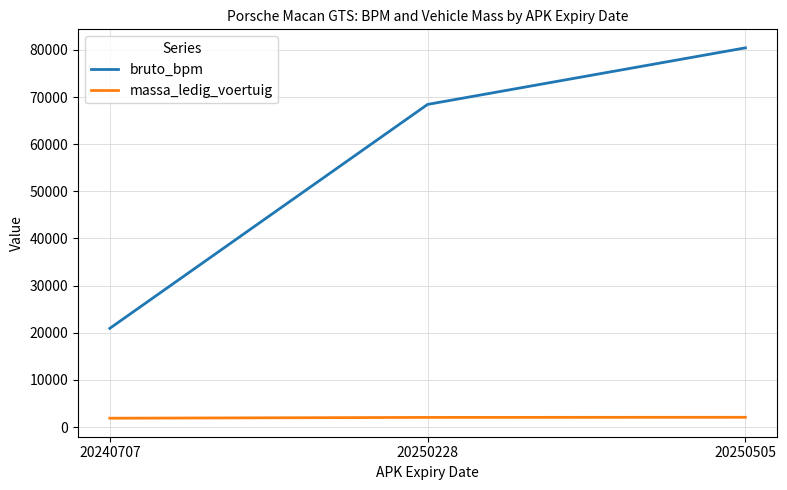

At how many categories does at least one series exceed 68937?

1